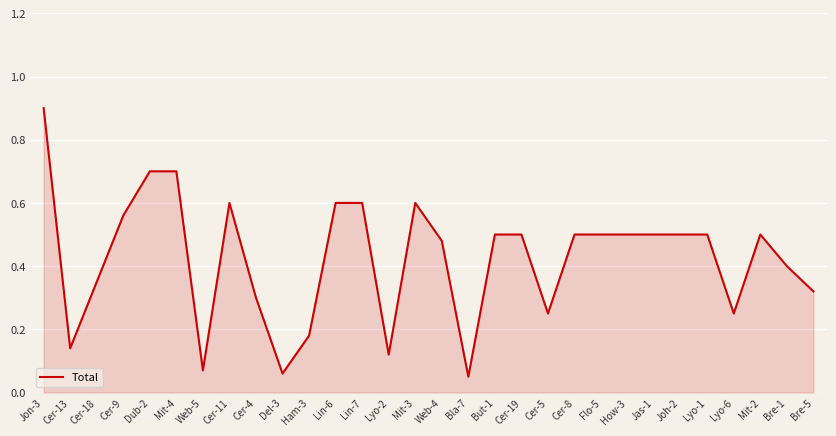

Is it true that the value at Jon-3 is 1.5?

False